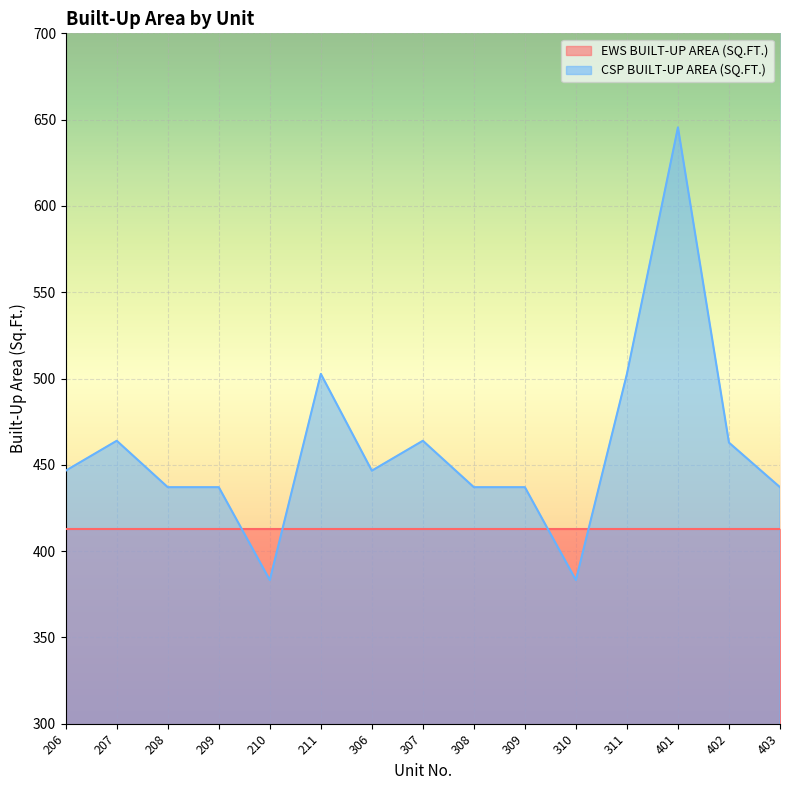

Where does the data first go above 446?

206